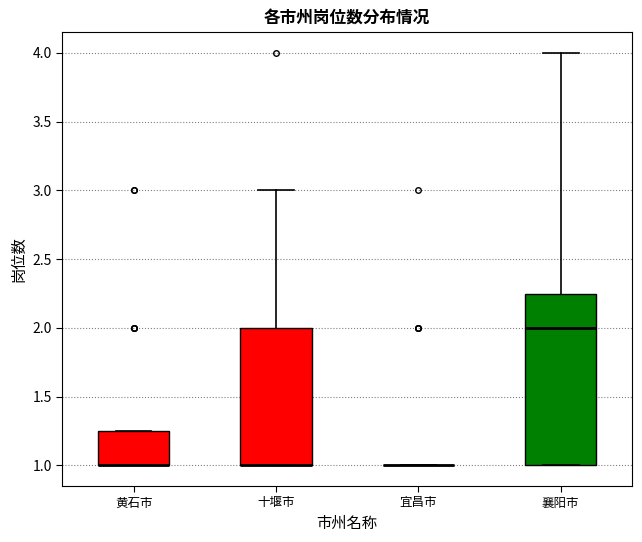

Reading left to right, transcribe this box plot: for each box, give where its median line is, the range the box spans, and where its two whiskers end, as read against the y-axis. The values are not printed on the chart, so give them approximately, as read against the axis.

黄石市: median 1.00 (drawn on the box's lower edge), box 1.00 to 1.25, whiskers 1.00 to 1.25
十堰市: median 1.00 (drawn on the box's lower edge), box 1.00 to 2.00, whiskers 1.00 to 3.00
宜昌市: box collapsed to a line at 1.00, whiskers 1.00 to 1.00
襄阳市: median 2.00, box 1.00 to 2.25, whiskers 1.00 to 4.00